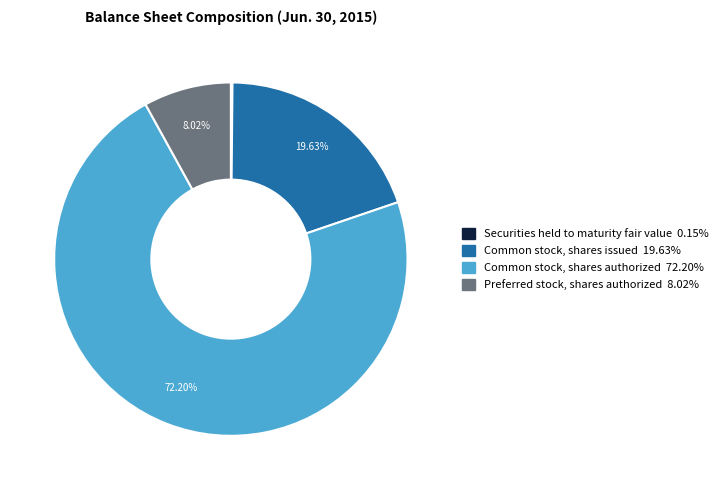

Which slice is the largest?

Common stock, shares authorized